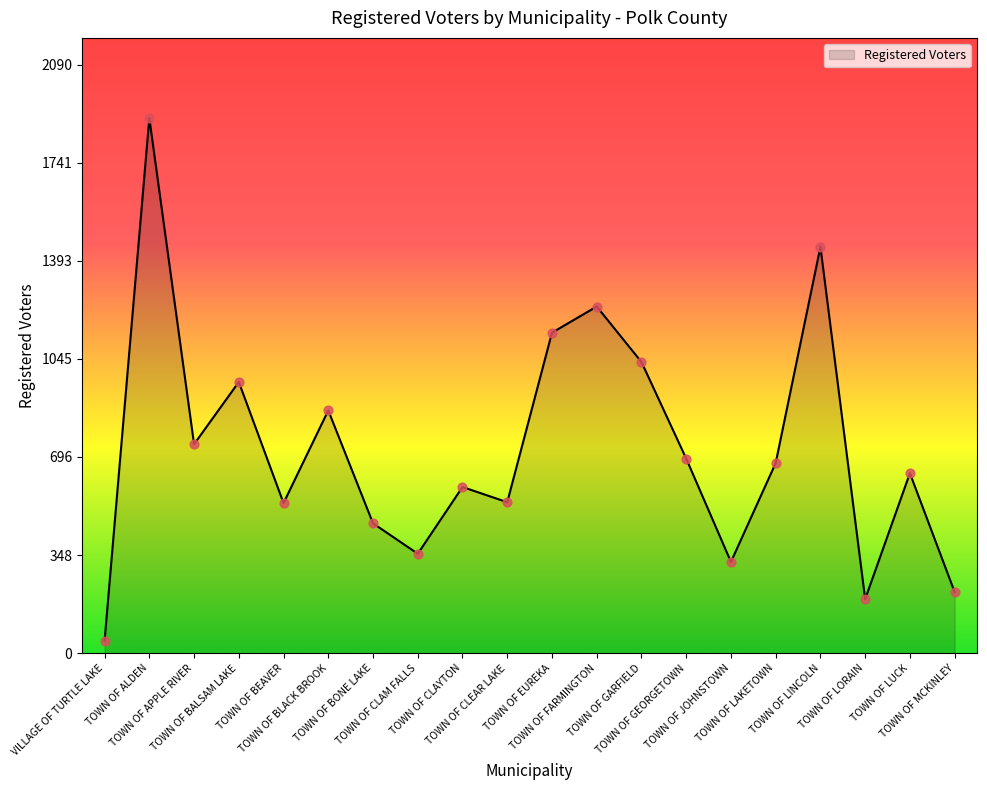

What is the change in value from TOWN OF APPLE RIVER to TOWN OF BONE LAKE?

-281